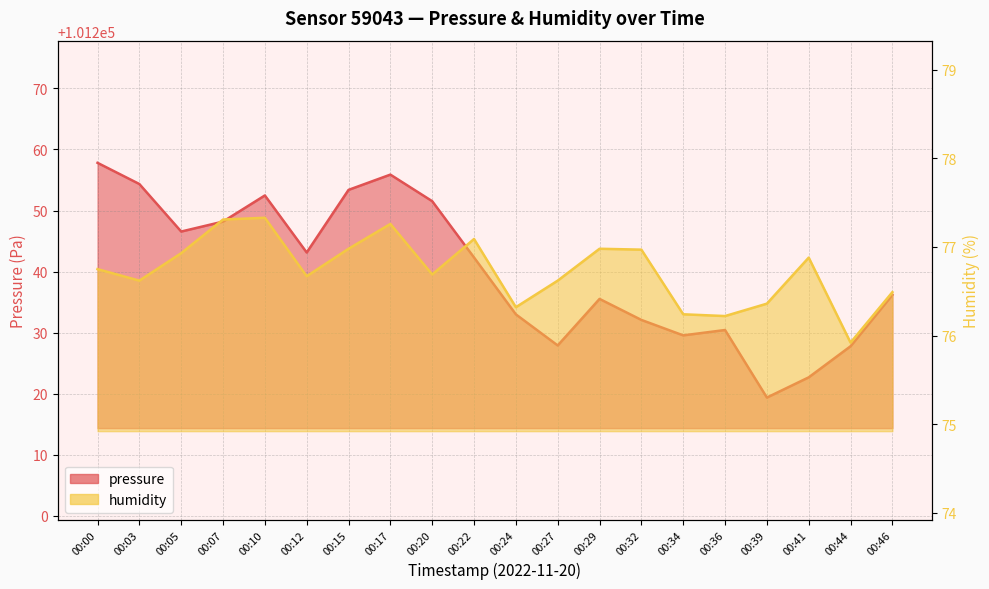

In humidity, how many points are higher than both neighbors (excluding endpoints)?

5